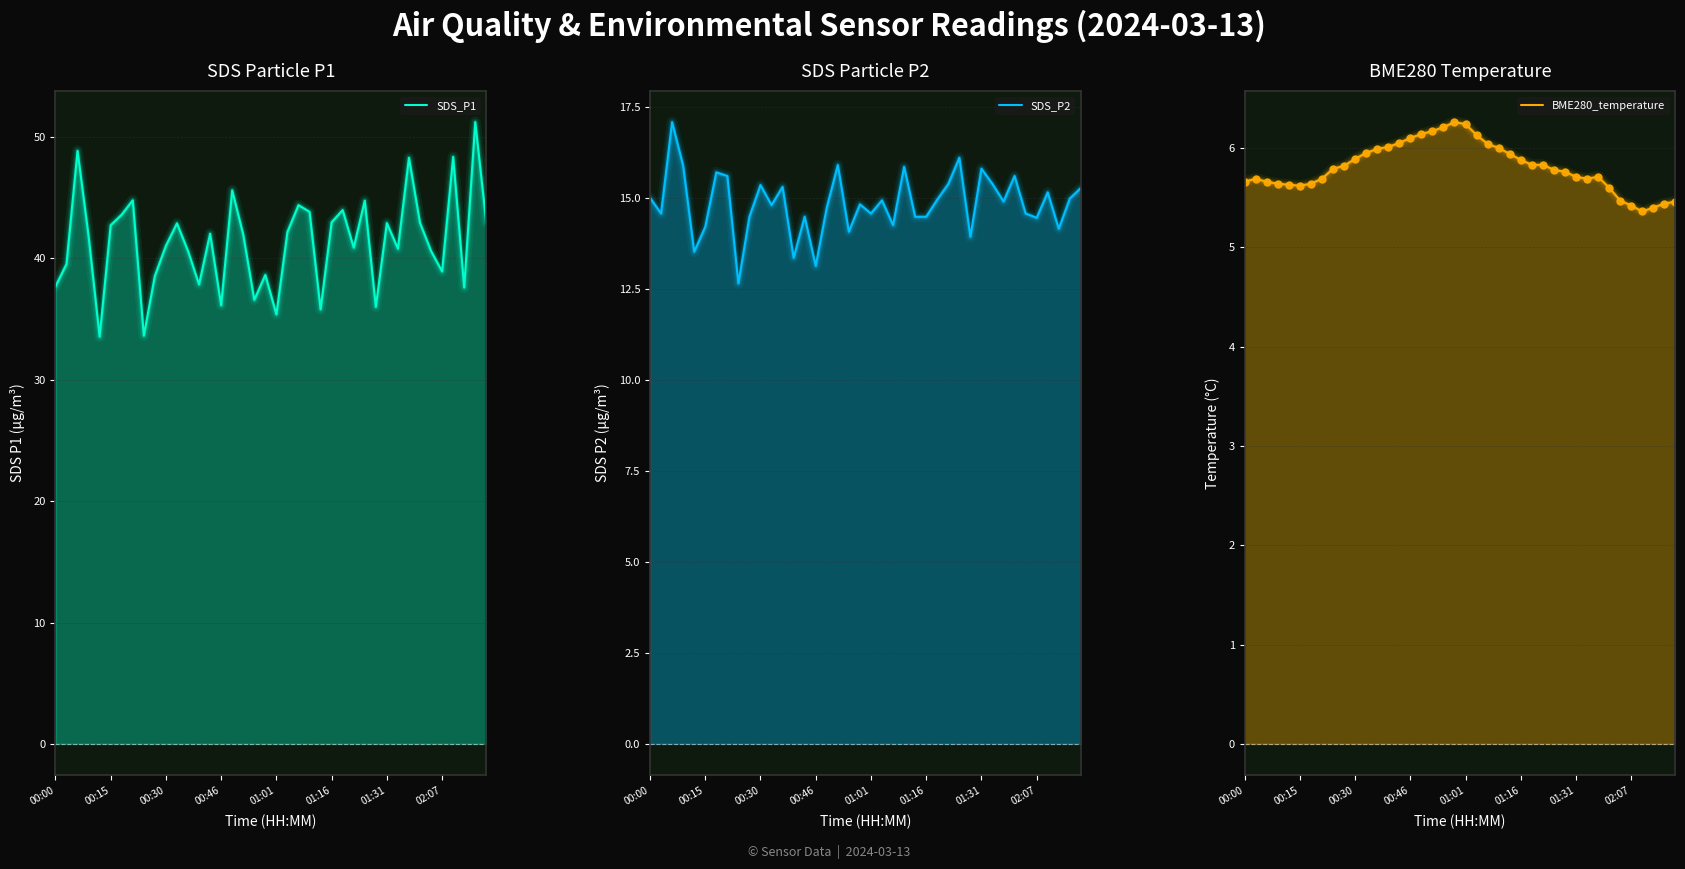

How many data points does each series have?

40